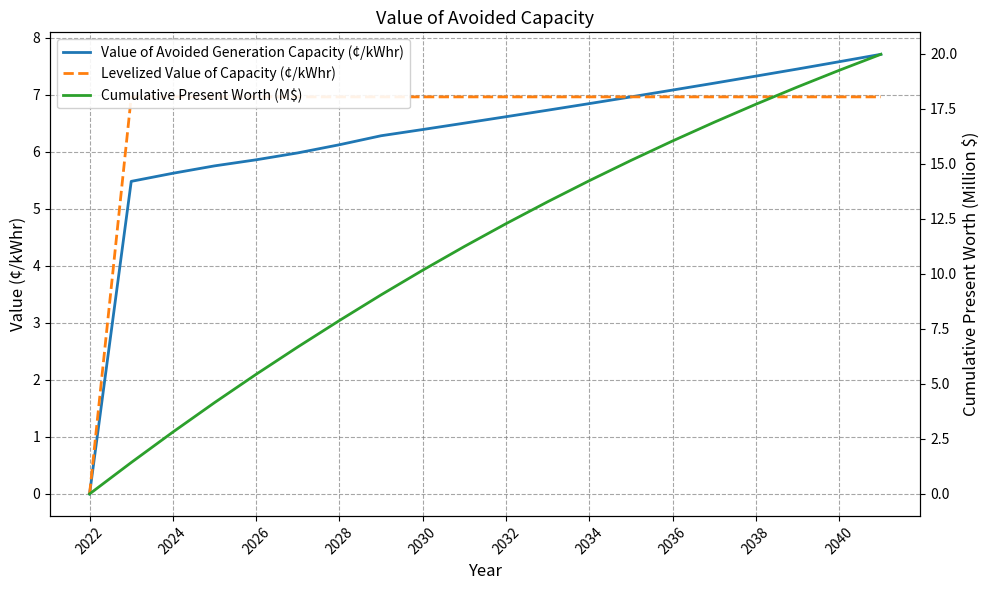

Is the value of Cumulative Present Worth (M$) at 2032 greater than the value of Value of Avoided Generation Capacity (¢/kWhr) at 16?

No